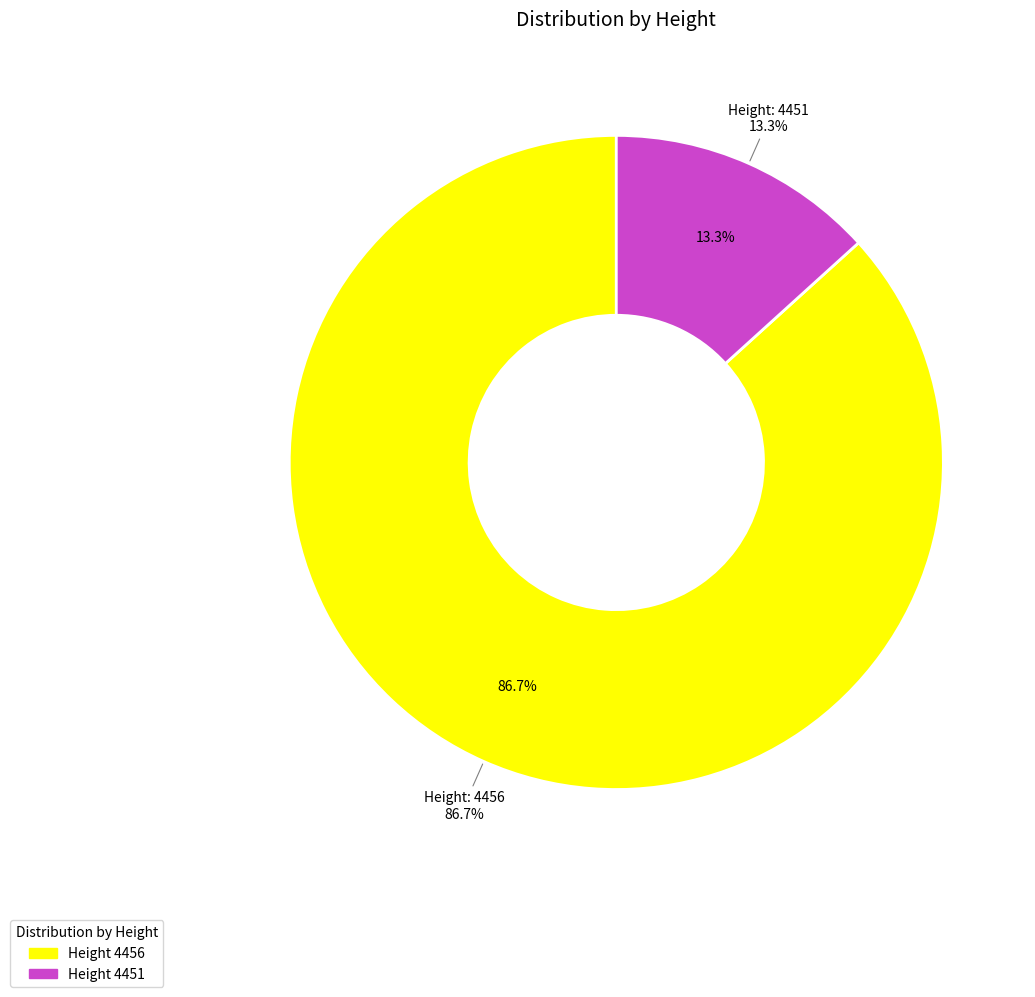

What is the smallest slice in the pie chart?

4451